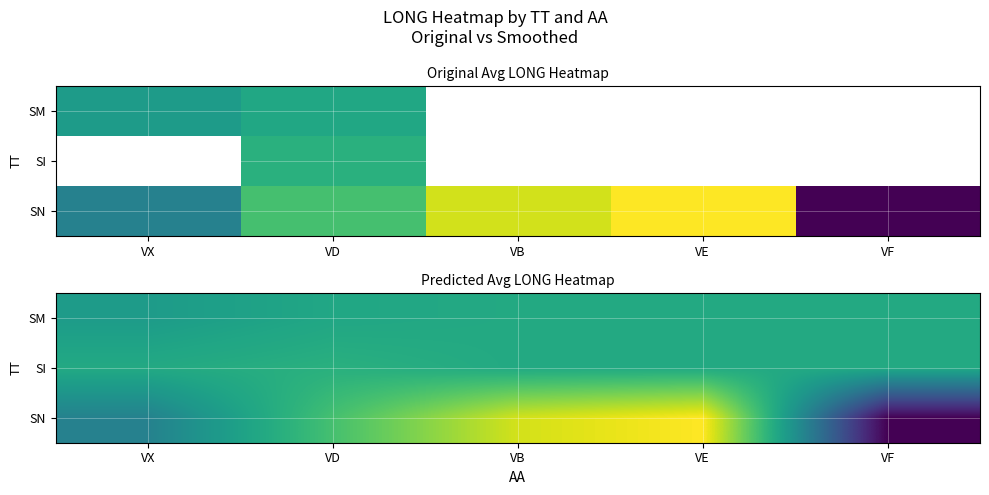

Where is SI nearest to the value 104?

VX